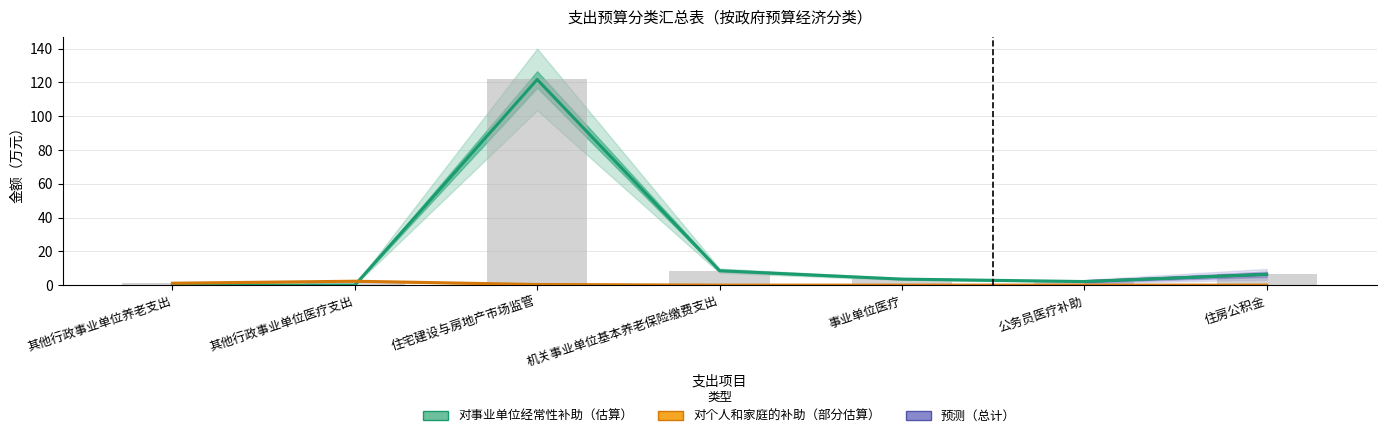

Which category has the highest value in the 总计 series?

住宅建设与房地产市场监管